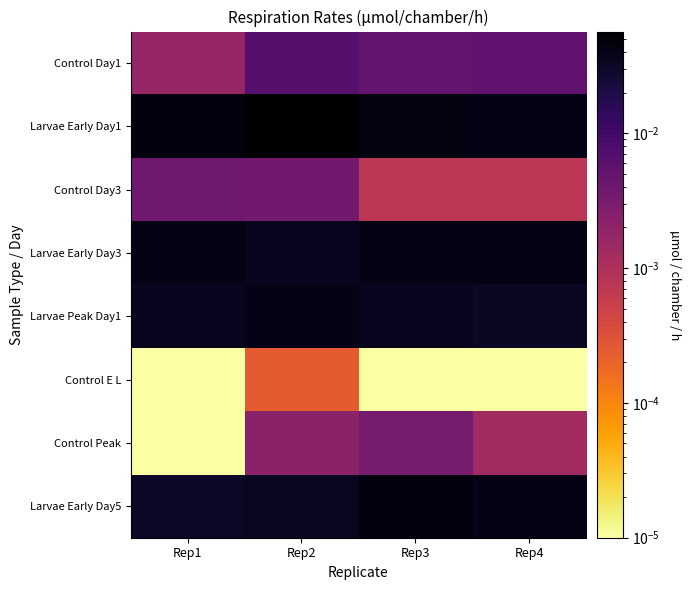

Which label corresponds to the smallest value in the chart?

Rep1